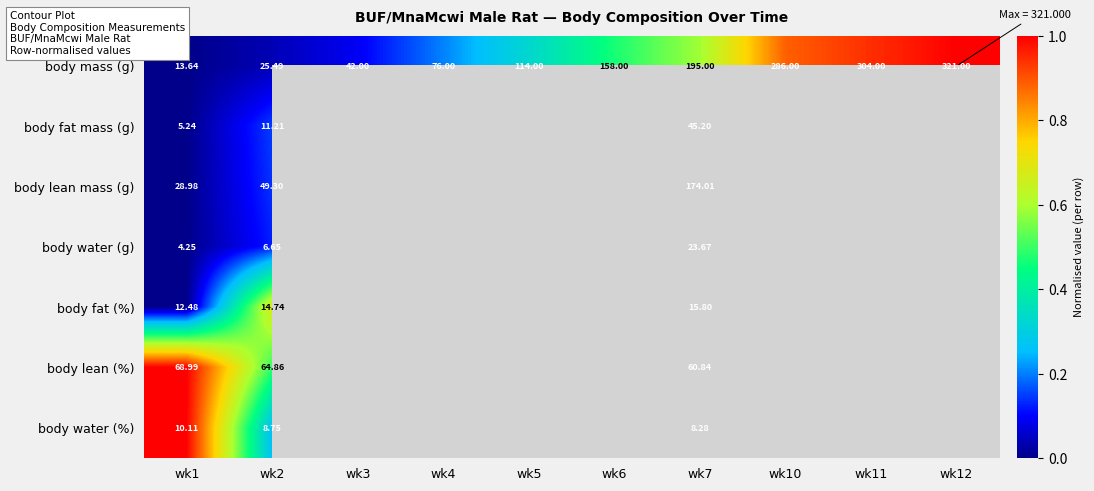

Which series has the largest range (max minus min)?

body mass (g)